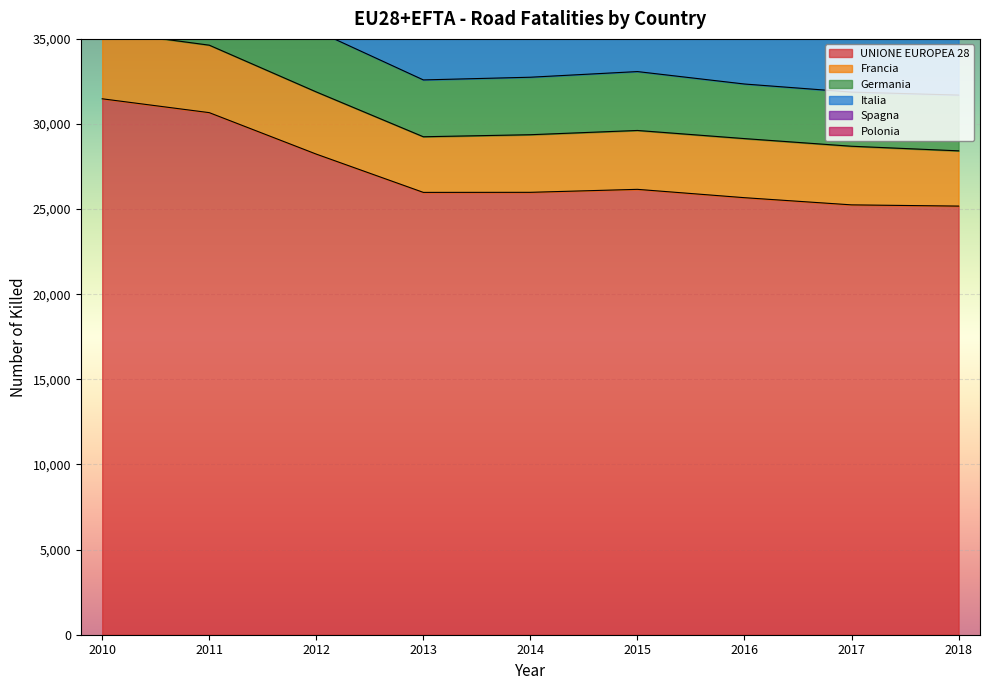

Rank the series at 2017 from highest to lowest value.

UNIONE EUROPEA 28, Francia, Italia, Germania, Polonia, Spagna